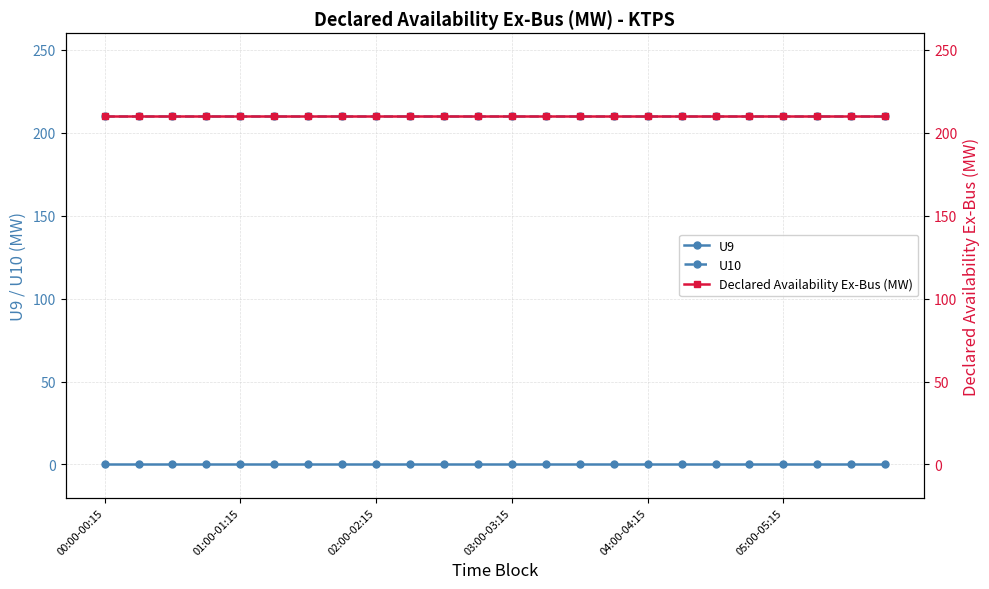

True or false: U10 and U9 intersect in this chart.

False